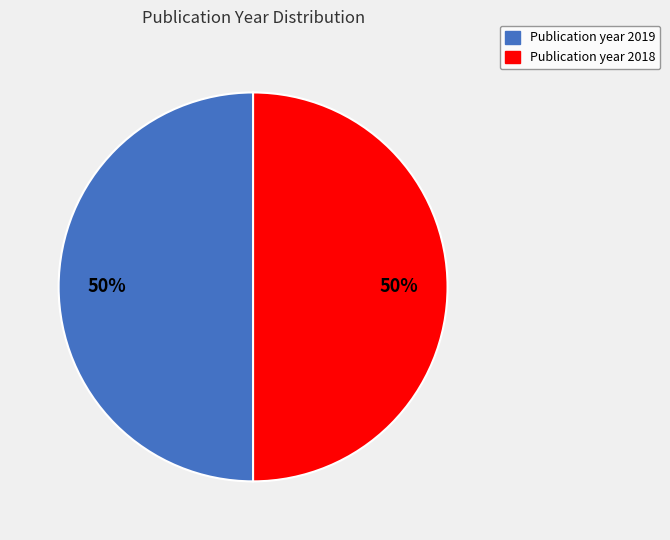

To the nearest percent, what is the average slice percentage?

50%